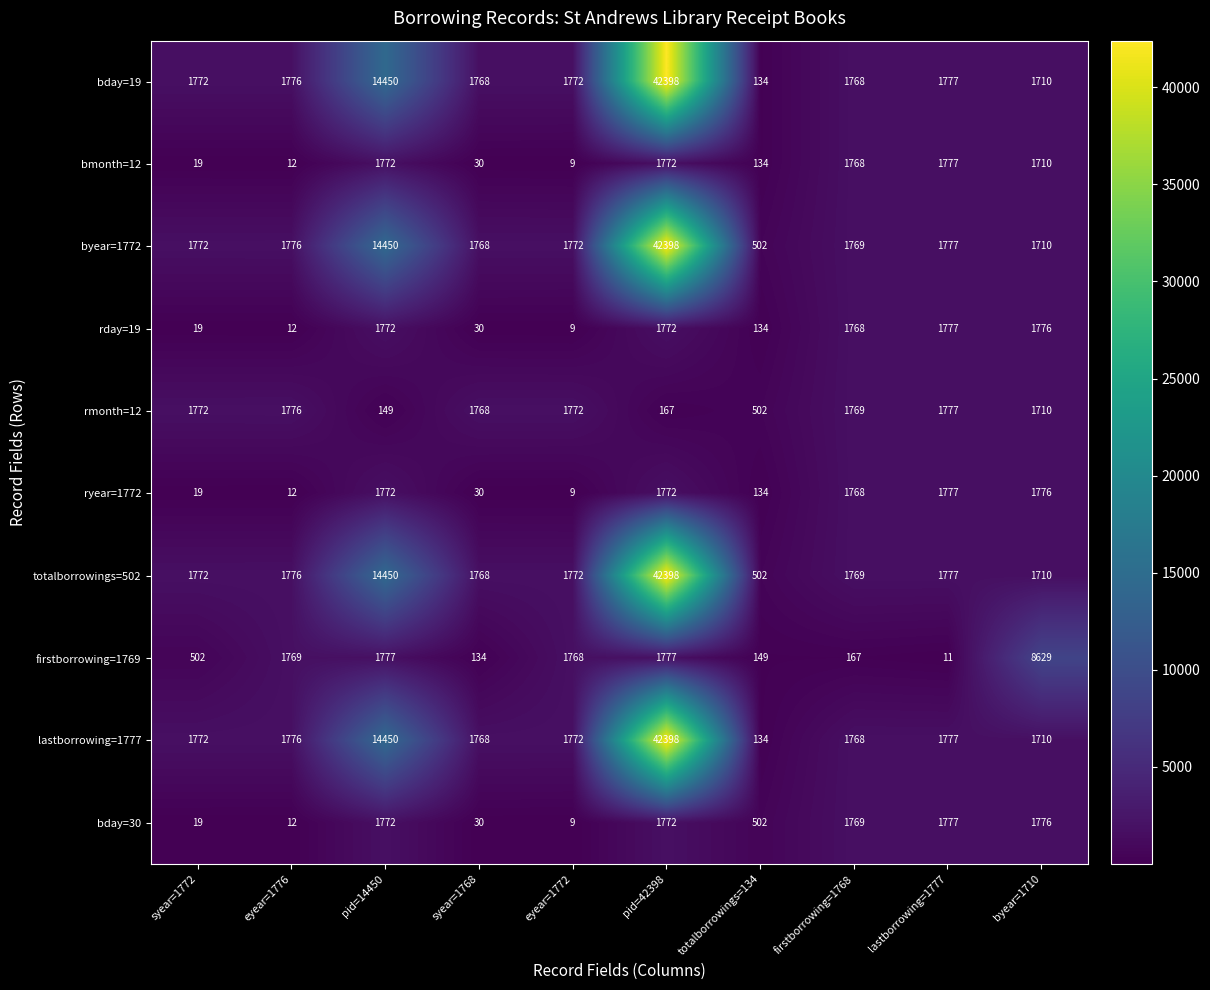

Between syear=1768 and firstborrowing=1768, which series saw the biggest shift?

bday=30